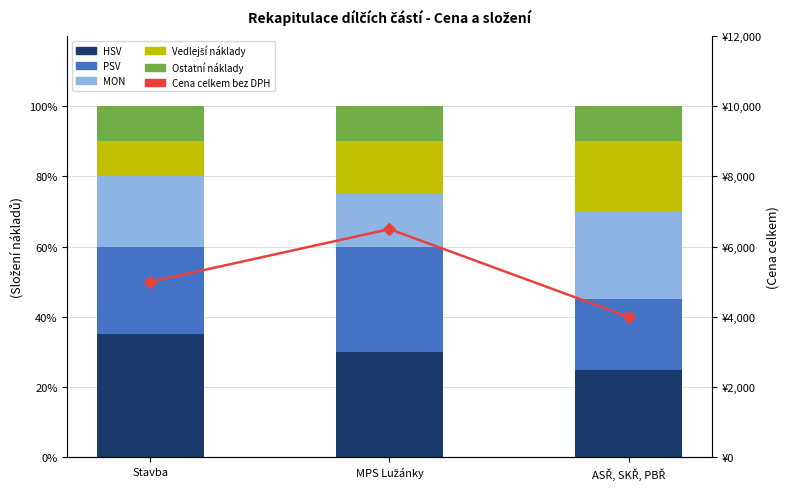

Which series has the largest range (max minus min)?

Cena celkem bez DPH